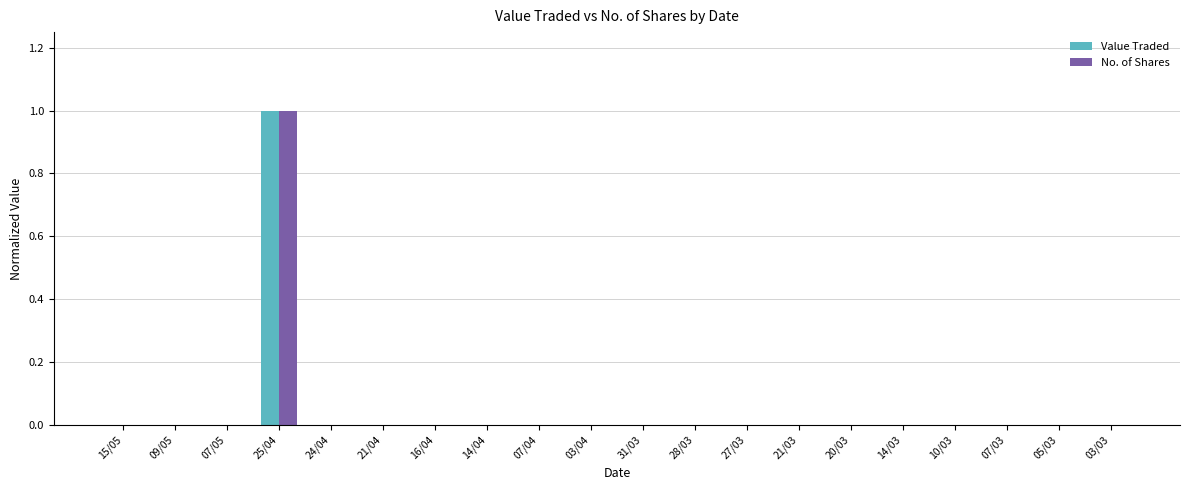

What is the greatest value displayed?

1.0